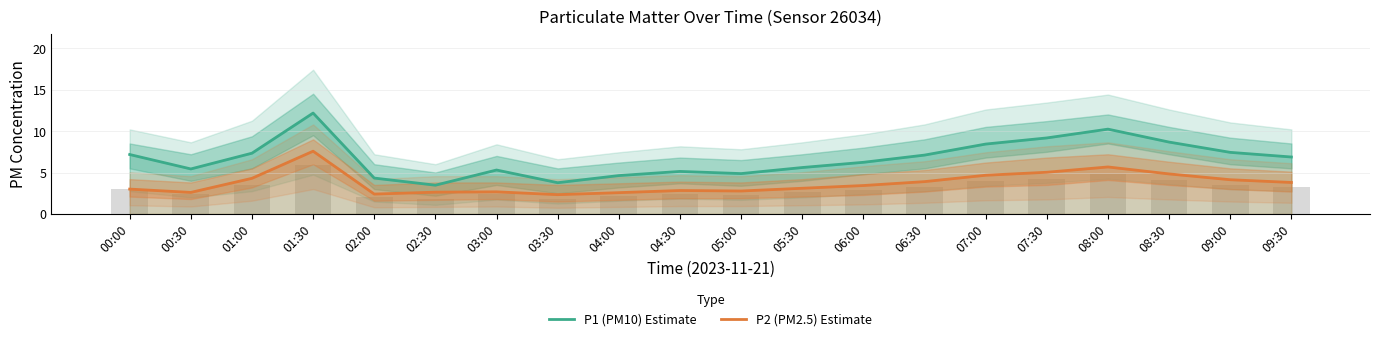

The value of P1 (PM10) Estimate at 02:30 is 1.0. True or false?

False